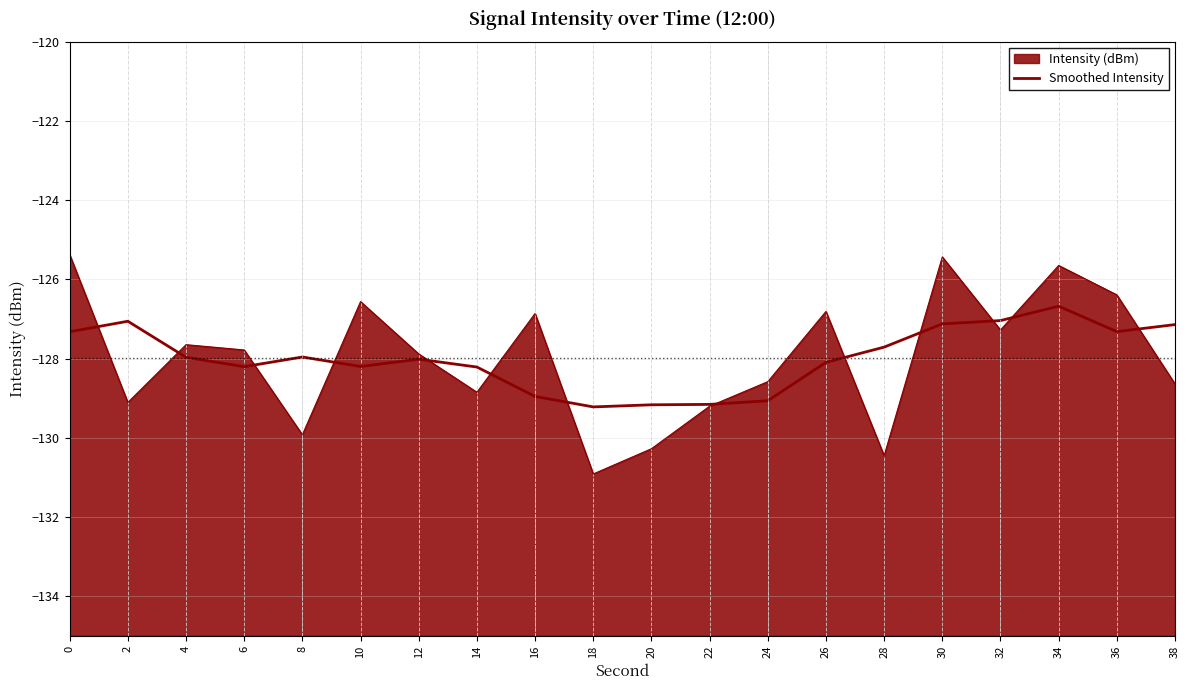

Which label corresponds to the smallest value in the chart?

18